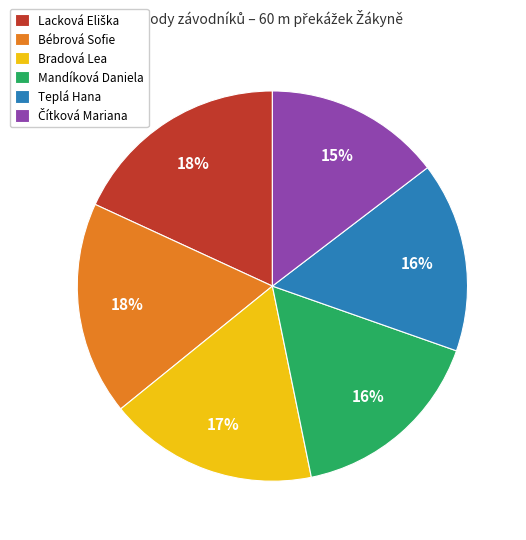

Is the sum of Bradová Lea and Bébrová Sofie greater than half?

No